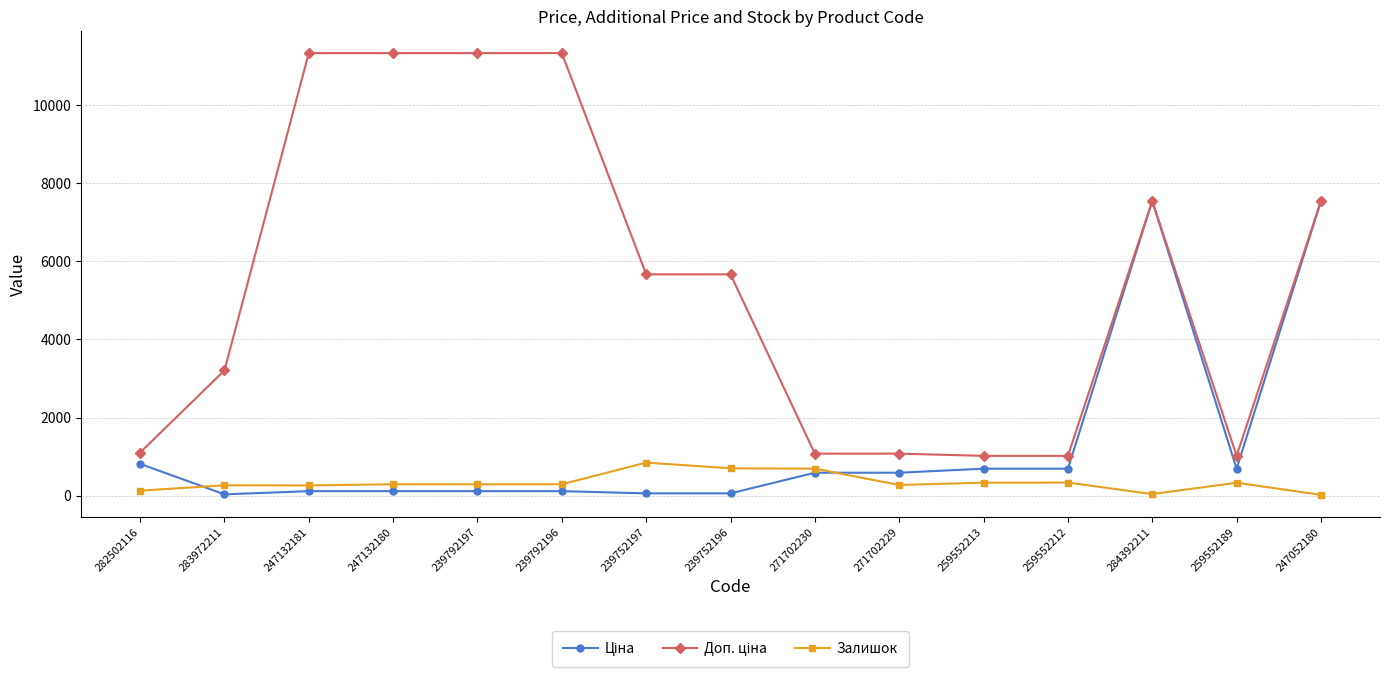

What is the spread (max minus min) of values at 271702229?

802.5